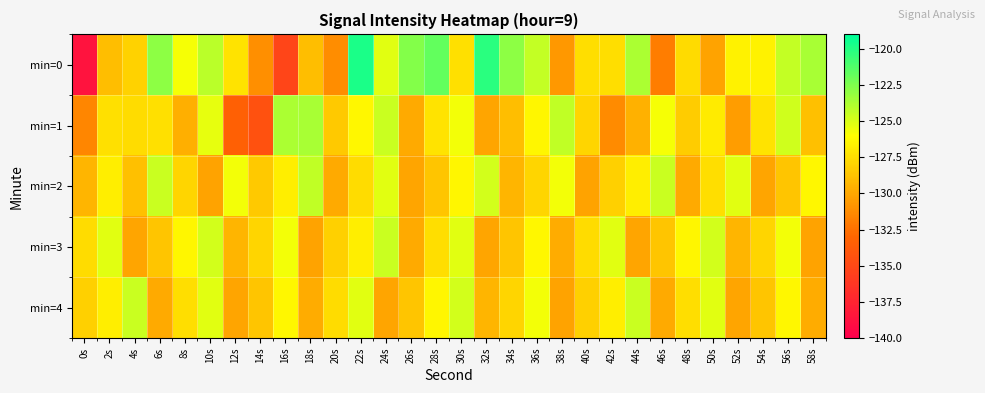

Between 0s and 28s, which is larger?

28s